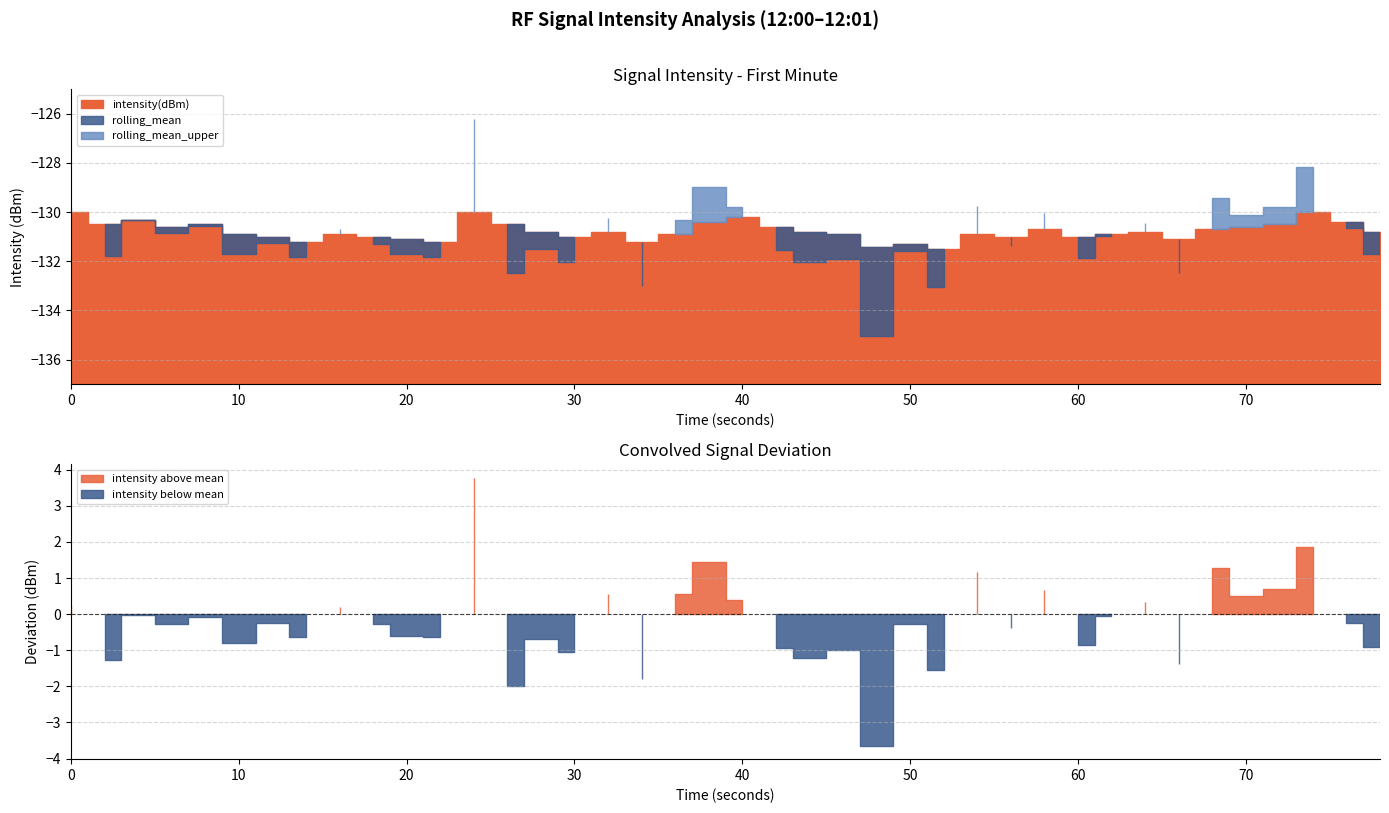

True or false: rolling_mean and intensity(dBm) intersect in this chart.

True